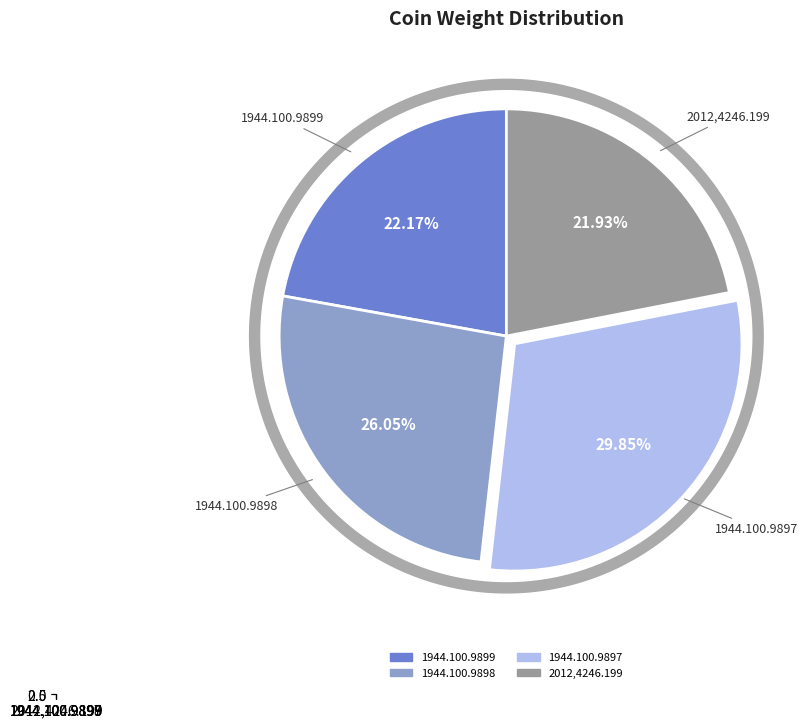

What is the ratio of the value at 1944.100.9899 to the value at 1944.100.9897?

0.7